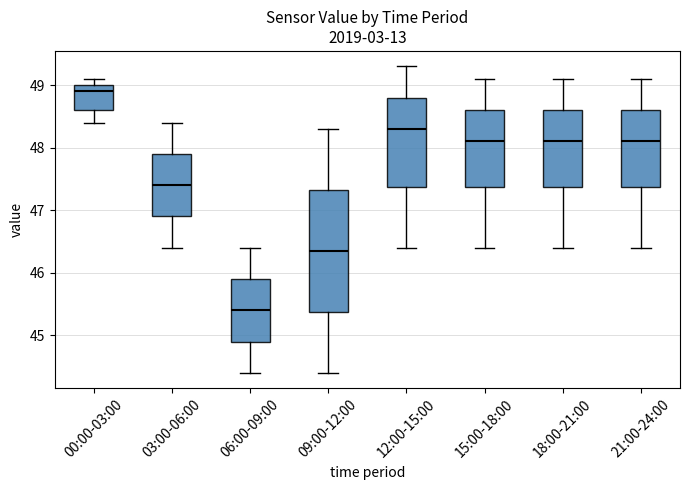

Reading left to right, read every box against the y-axis: the position of its median line, the range the box covers, and the ends of its whiskers. The values are not printed on the chart, so give them approximately, as read against the axis.

00:00-03:00: median 48.9, box 48.6 to 49.0, whiskers 48.4 to 49.1
03:00-06:00: median 47.4, box 46.9 to 47.9, whiskers 46.4 to 48.4
06:00-09:00: median 45.4, box 44.9 to 45.9, whiskers 44.4 to 46.4
09:00-12:00: median 46.4, box 45.4 to 47.3, whiskers 44.4 to 48.3
12:00-15:00: median 48.3, box 47.4 to 48.8, whiskers 46.4 to 49.3
15:00-18:00: median 48.1, box 47.4 to 48.6, whiskers 46.4 to 49.1
18:00-21:00: median 48.1, box 47.4 to 48.6, whiskers 46.4 to 49.1
21:00-24:00: median 48.1, box 47.4 to 48.6, whiskers 46.4 to 49.1